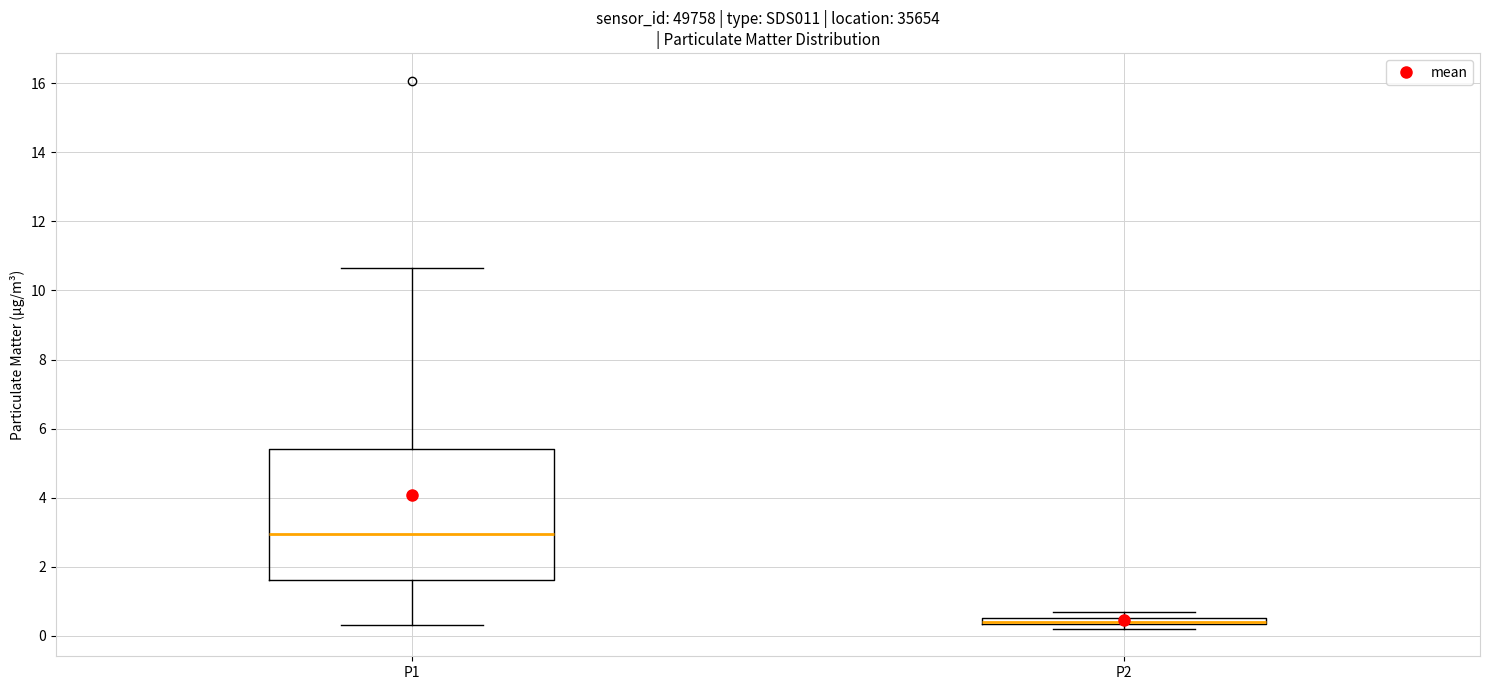

Comparing the boxes themselves (not the whiskers), which one is the tallest?

P1